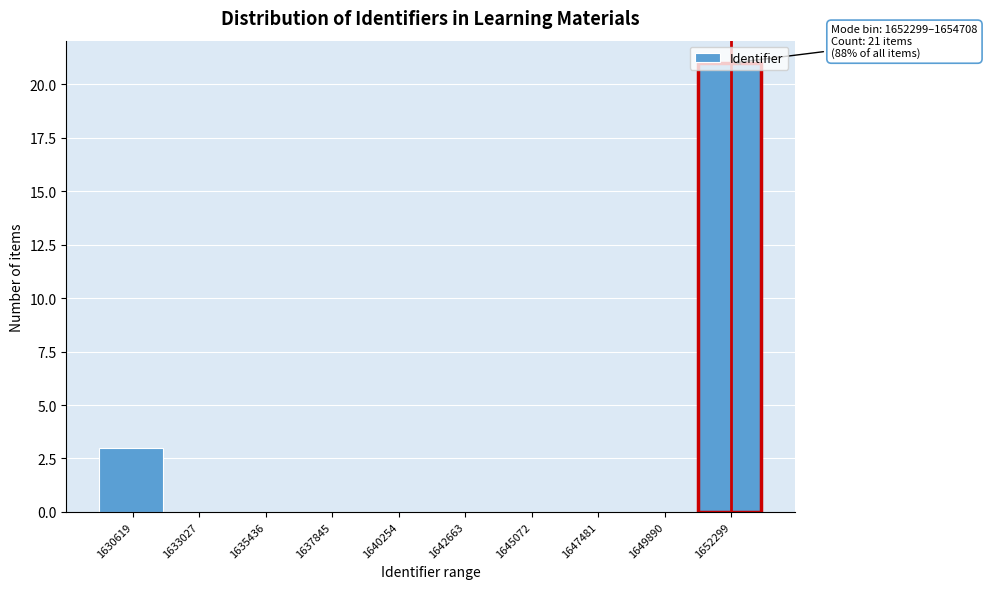

At which label is the value closest to 10?

1630619